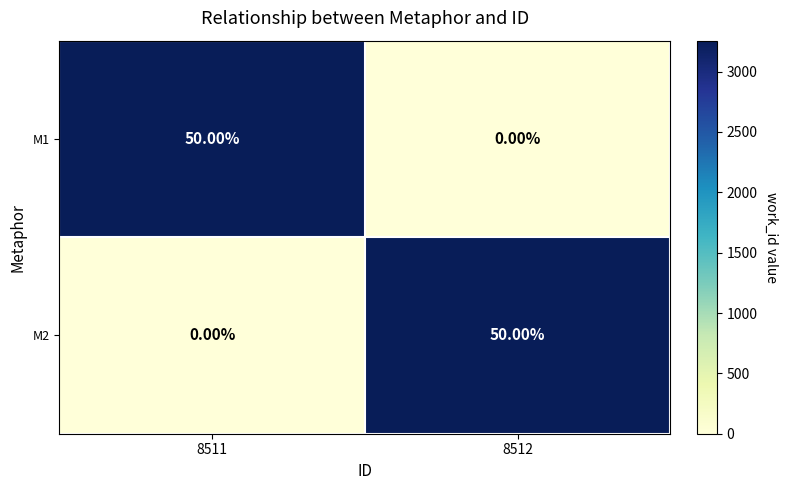

What is the average value of the M2 series?

25